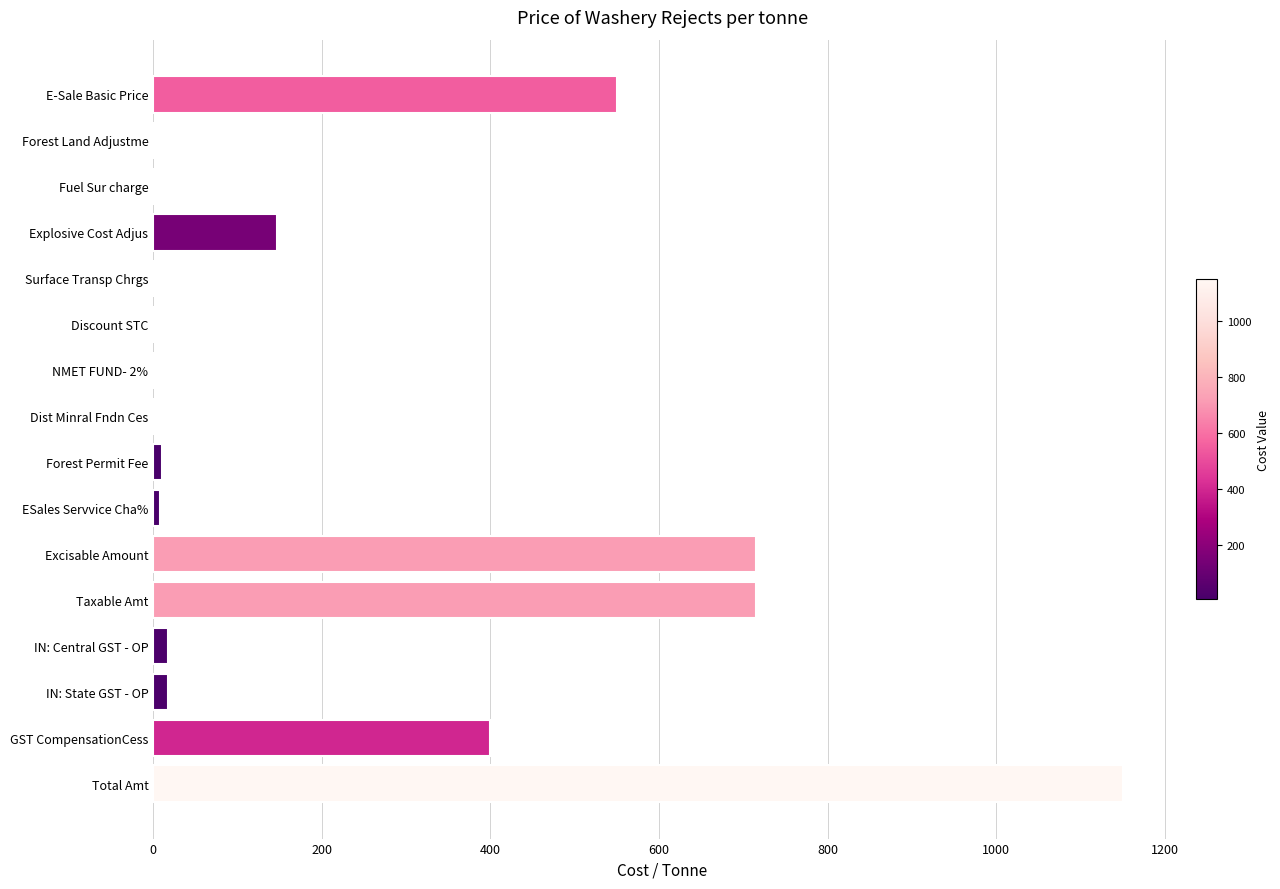

What is the average value?

233.1